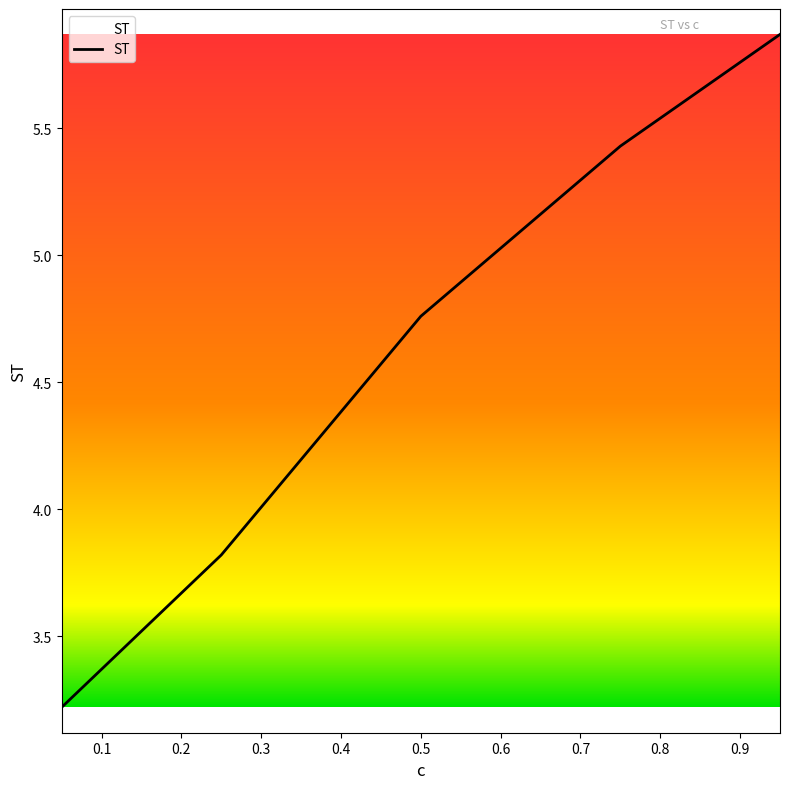

What is the sum of all values?

23.1